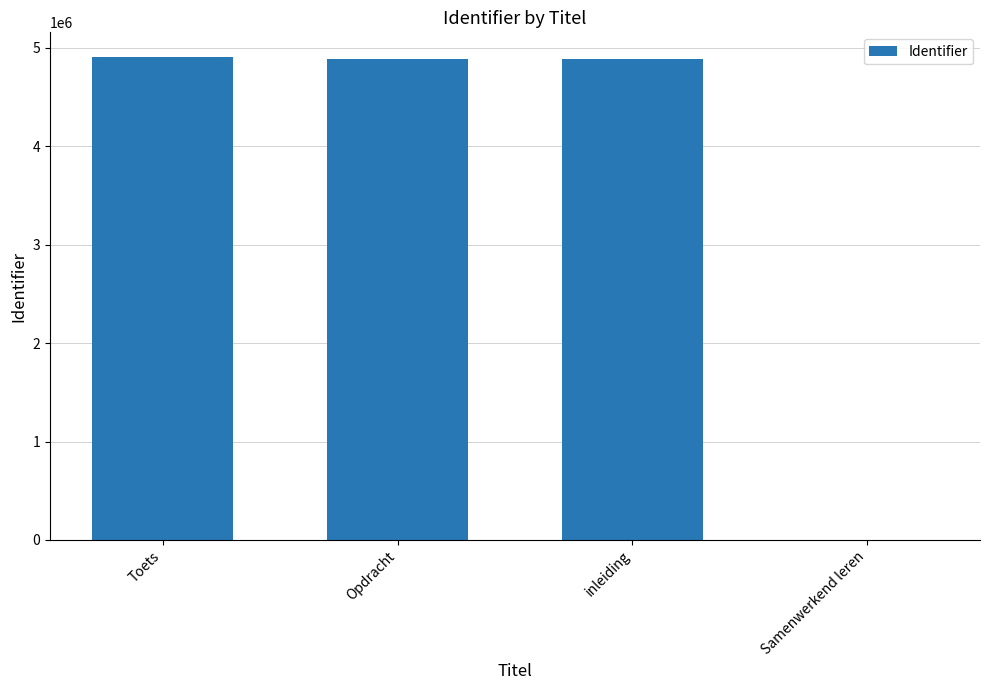

What value does the data have at Toets?

4911906